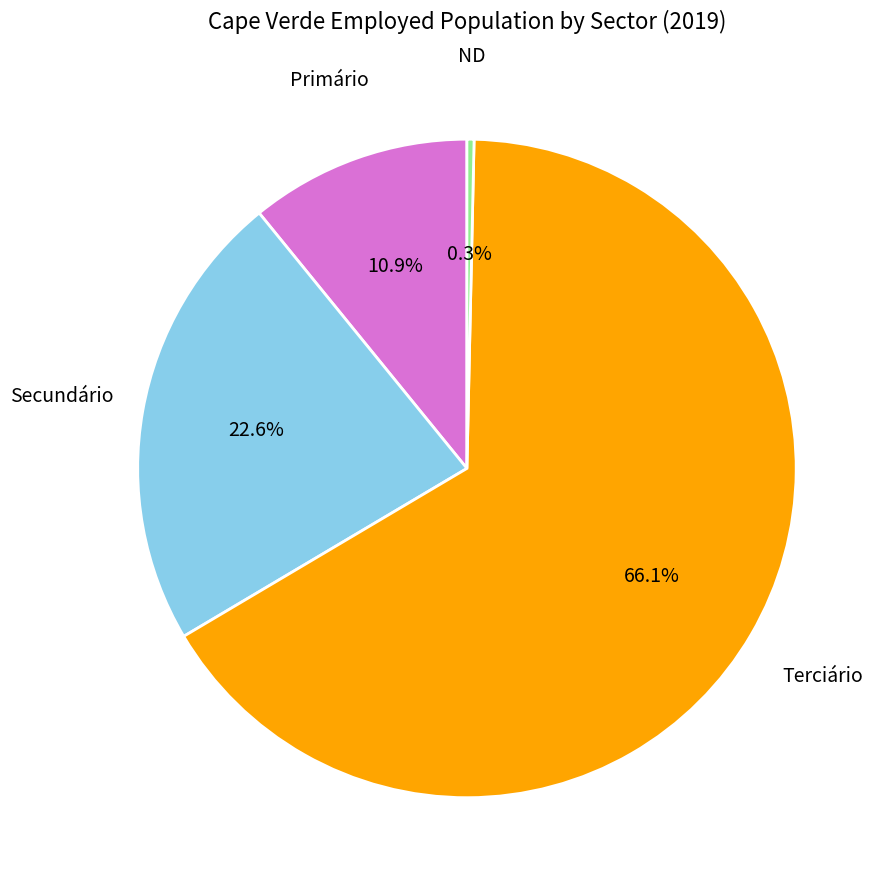

Rank the categories by value from highest to lowest.

Terciário, Secundário, Primário, ND